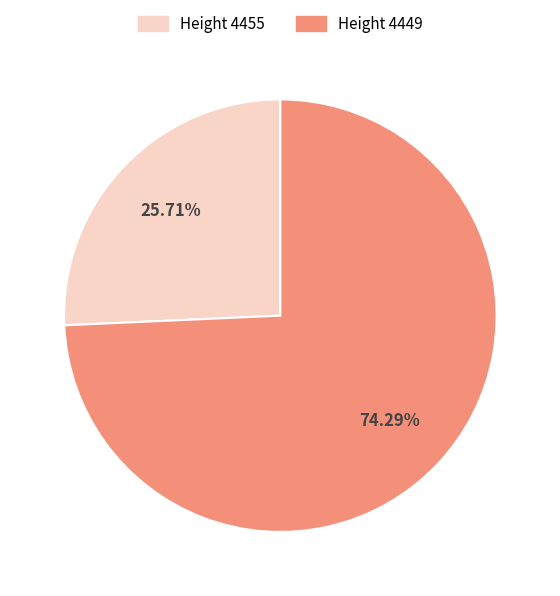

Is there a majority slice in this chart?

Yes